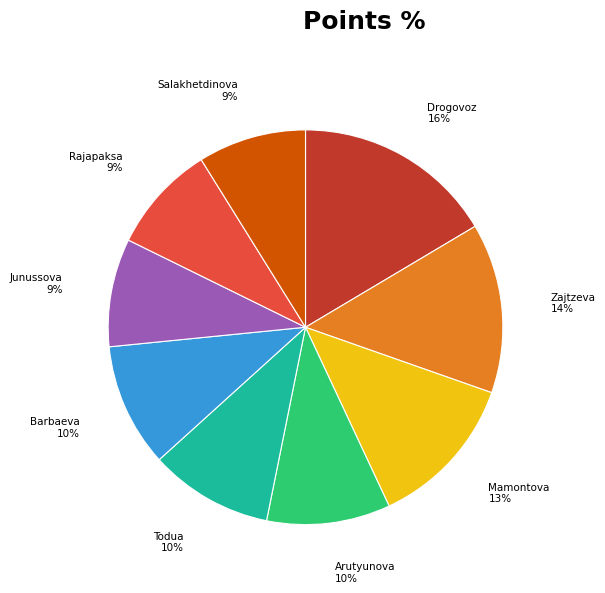

Does any single category account for the majority?

No